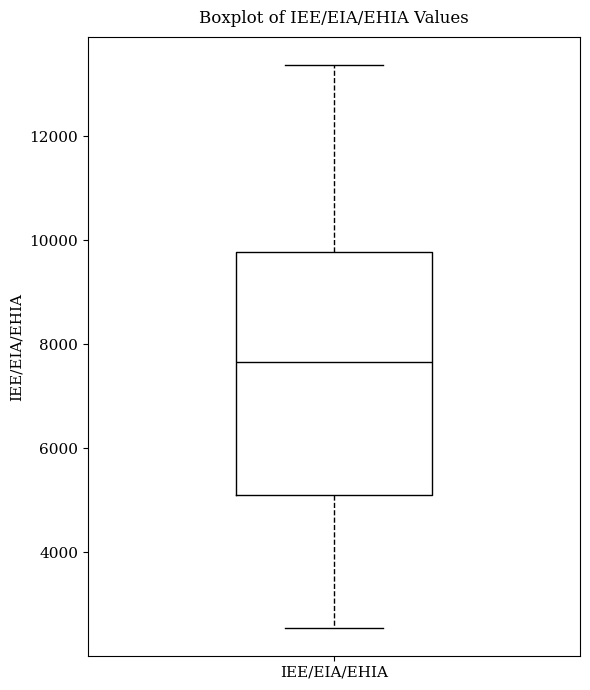

Read this box plot against the y-axis: the position of the median line, the range covered by the box, and the ends of both whiskers. The values are not printed on the chart, so give them approximately, as read against the axis.

median 7600, box 5000 to 9800, whiskers 2600 to 13400